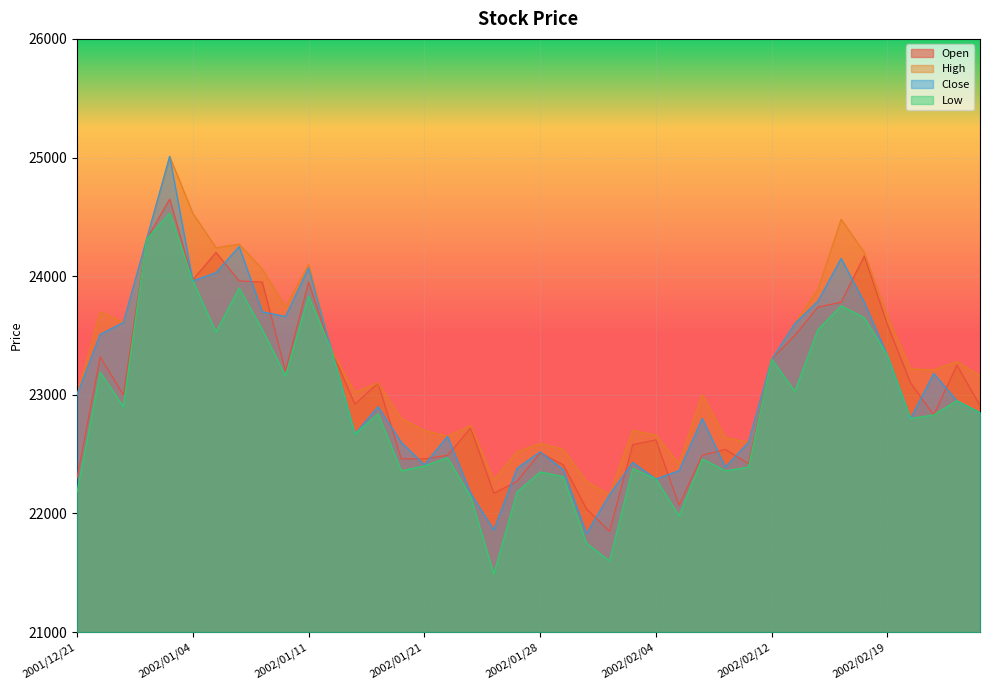

What position from the left is 2002/02/08?

30